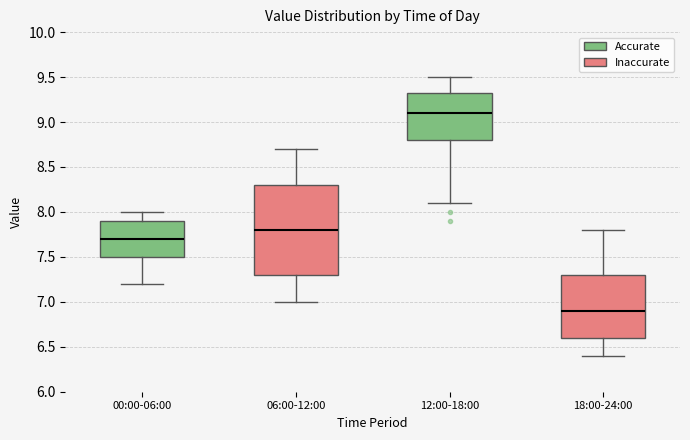

Which box has the highest median line?

12:00-18:00